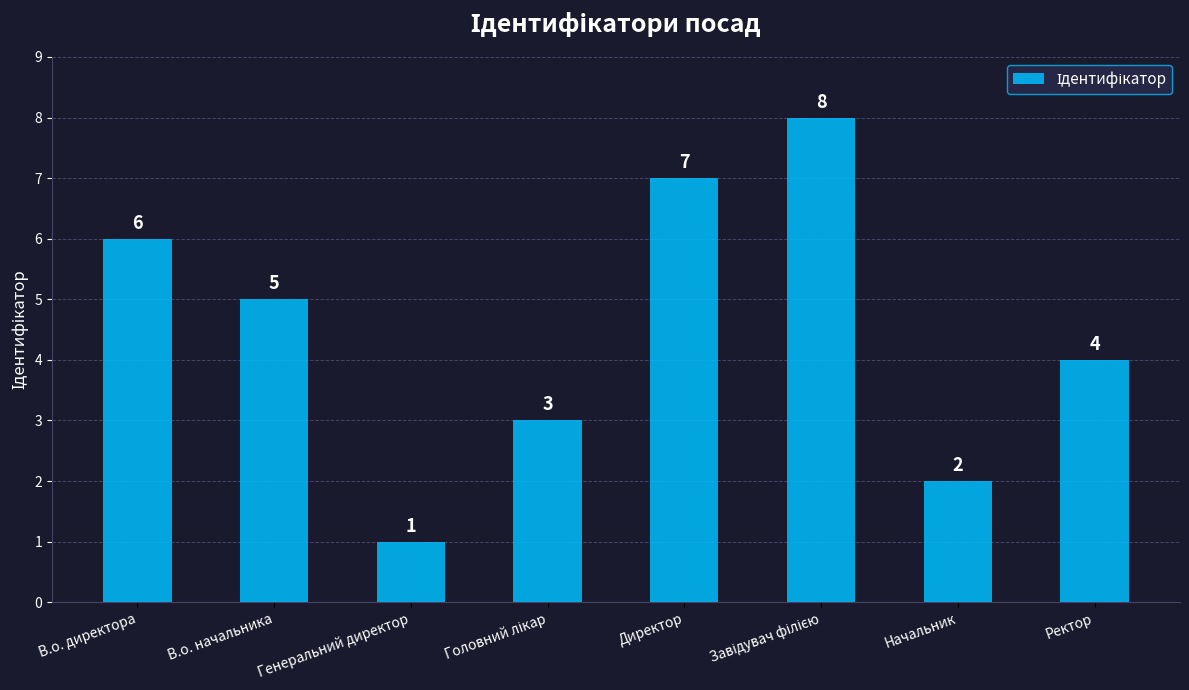

How many data points are less than 5?

4